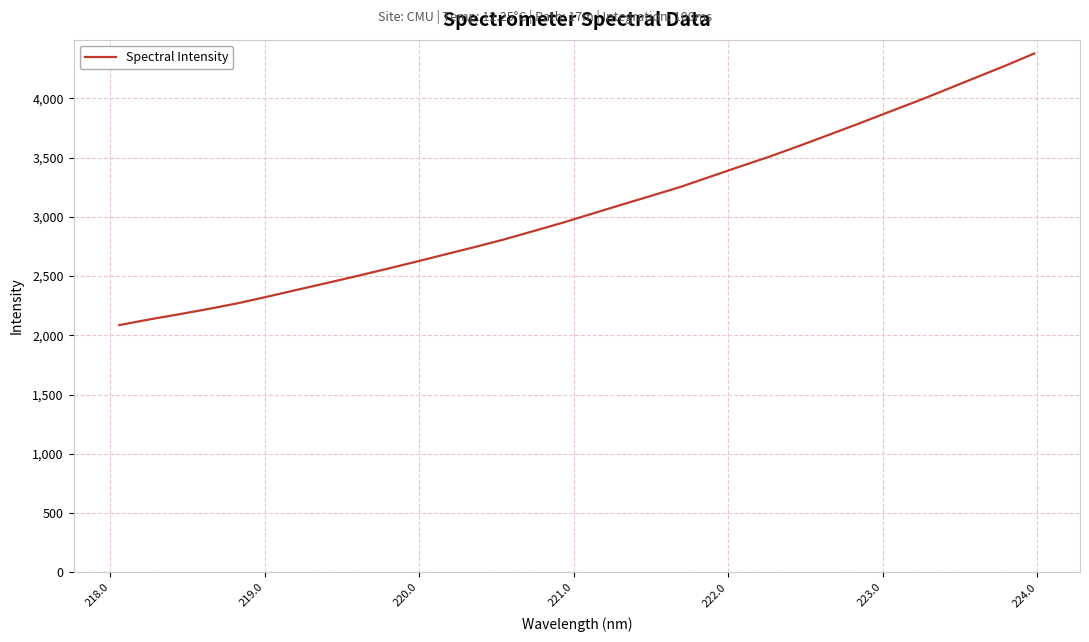

What is the average value?

3075.4